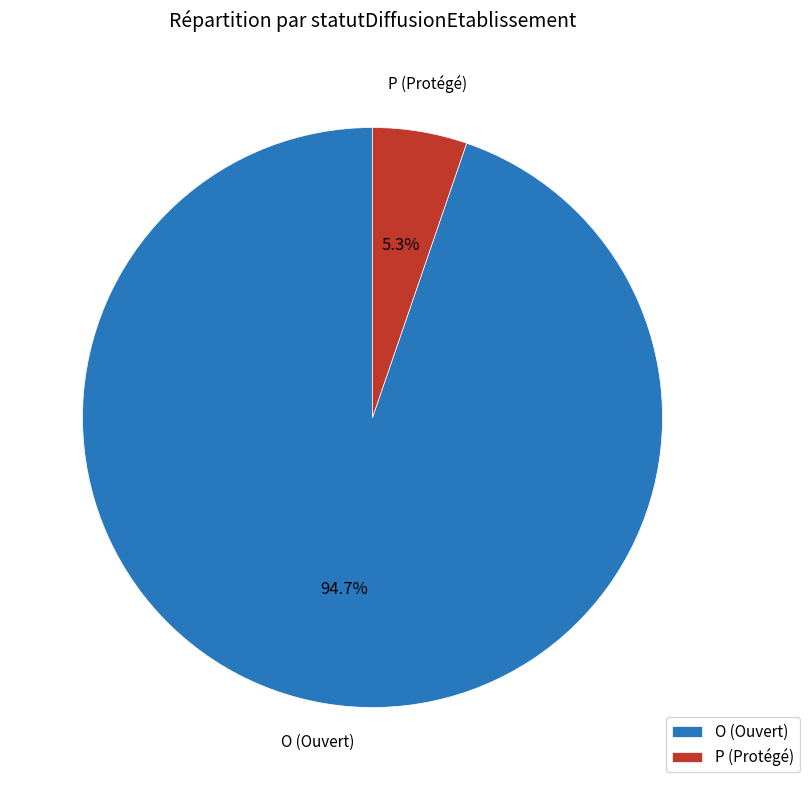

Between P (Protégé) and O (Ouvert), which is larger?

O (Ouvert)